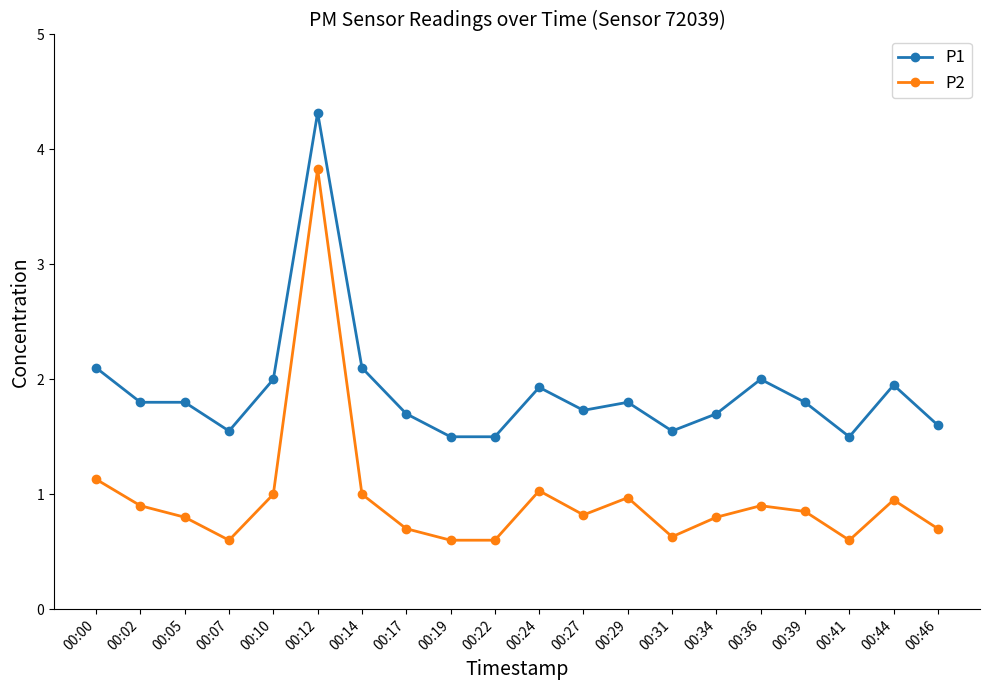

List the series in order of their peak value, lowest first.

P2, P1